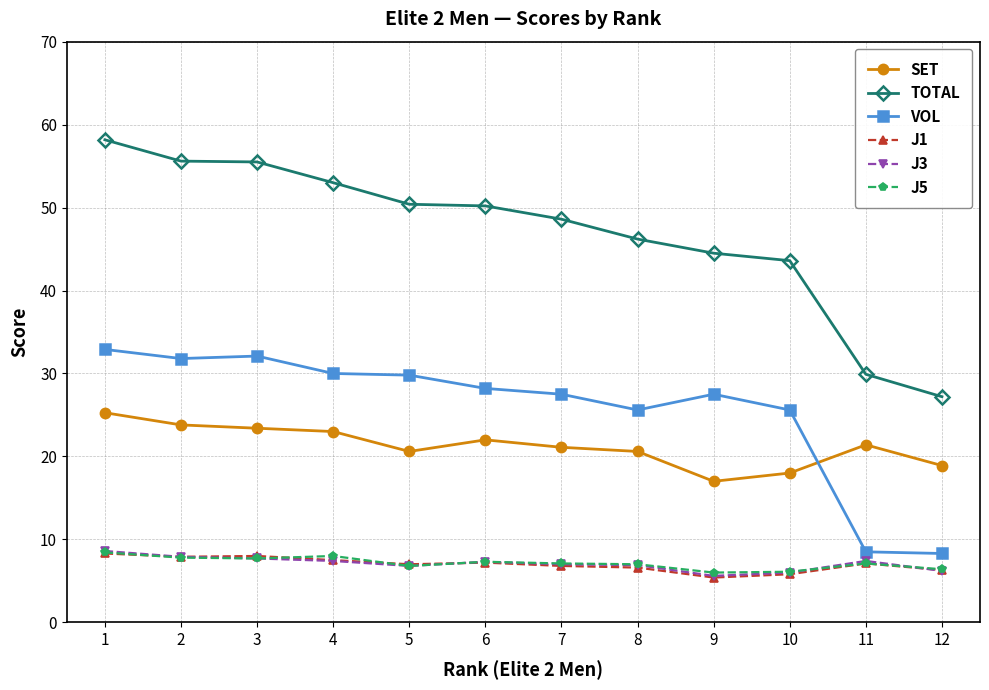

What is the lowest value of the SET series?

17.0